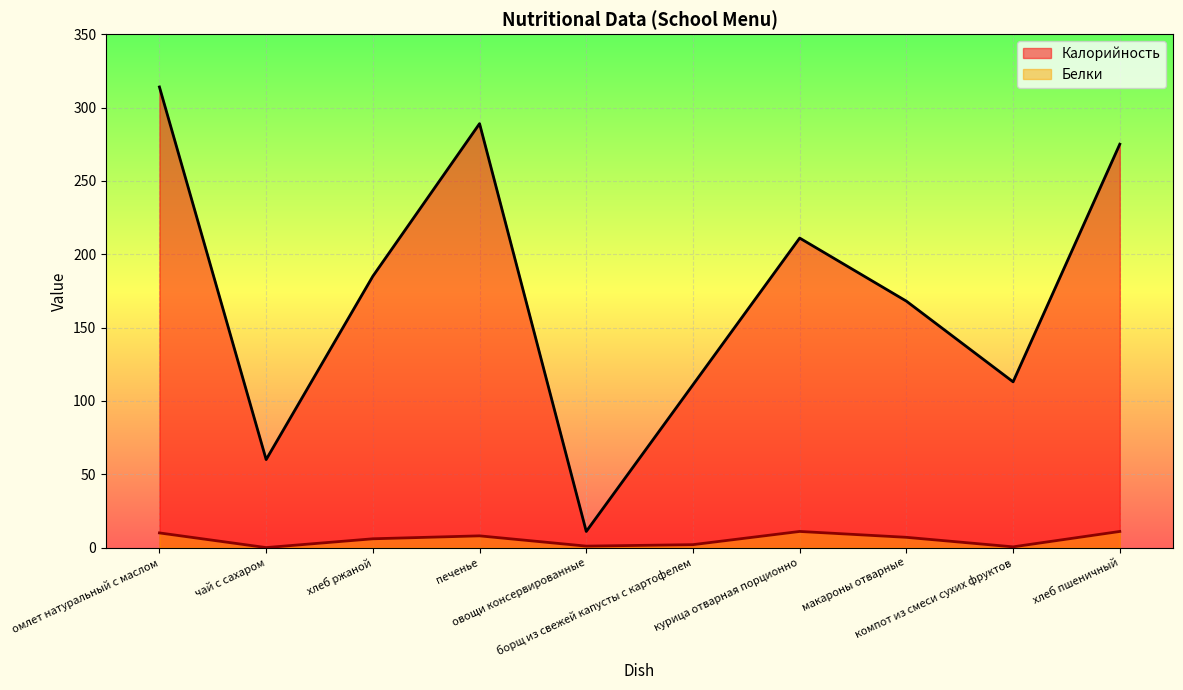

What is the difference between the maximum and minimum values in the Белки series?

11.0